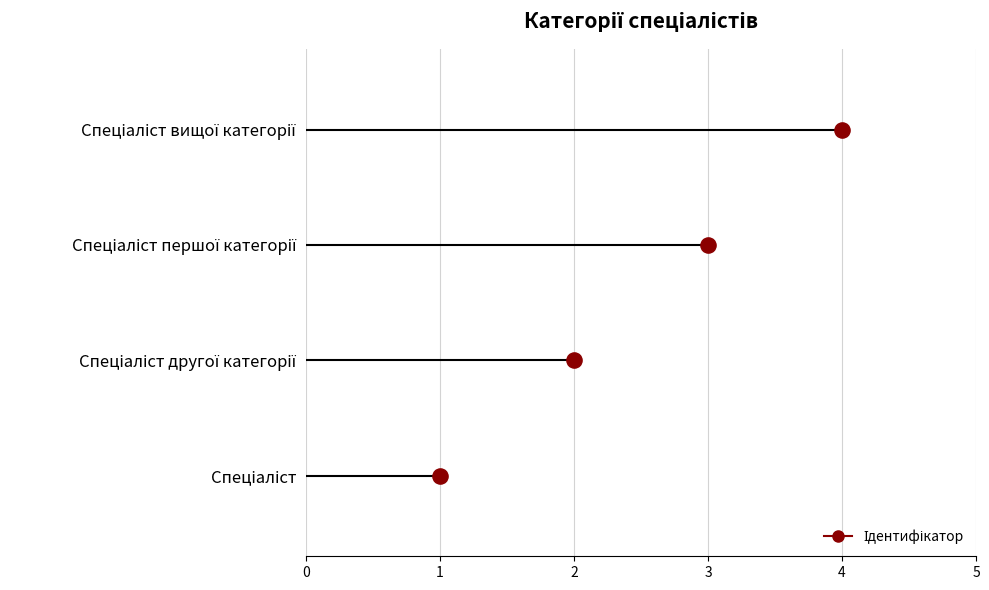

What is the change in value from Спеціаліст to Спеціаліст вищої категорії?

+3